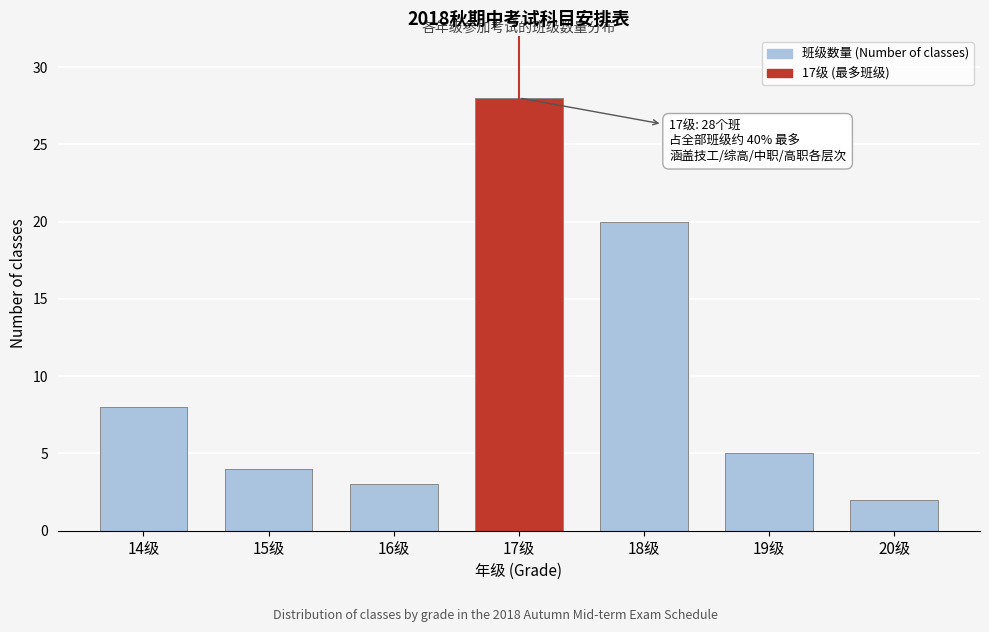

Reading left to right, list all the values displayed in this chart.

8	4	3	28	20	5	2